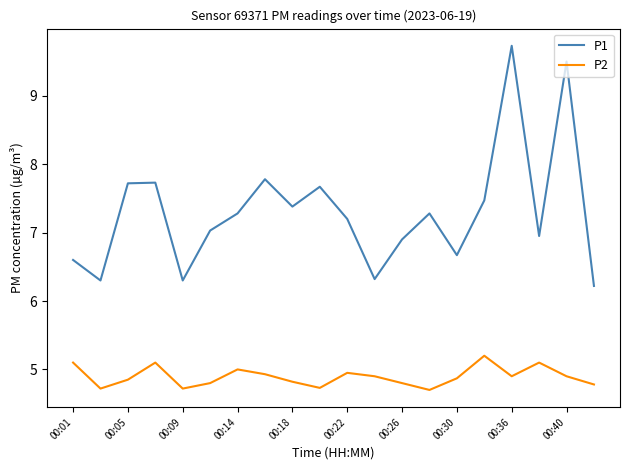

What is the average value of the P1 series?

7.3